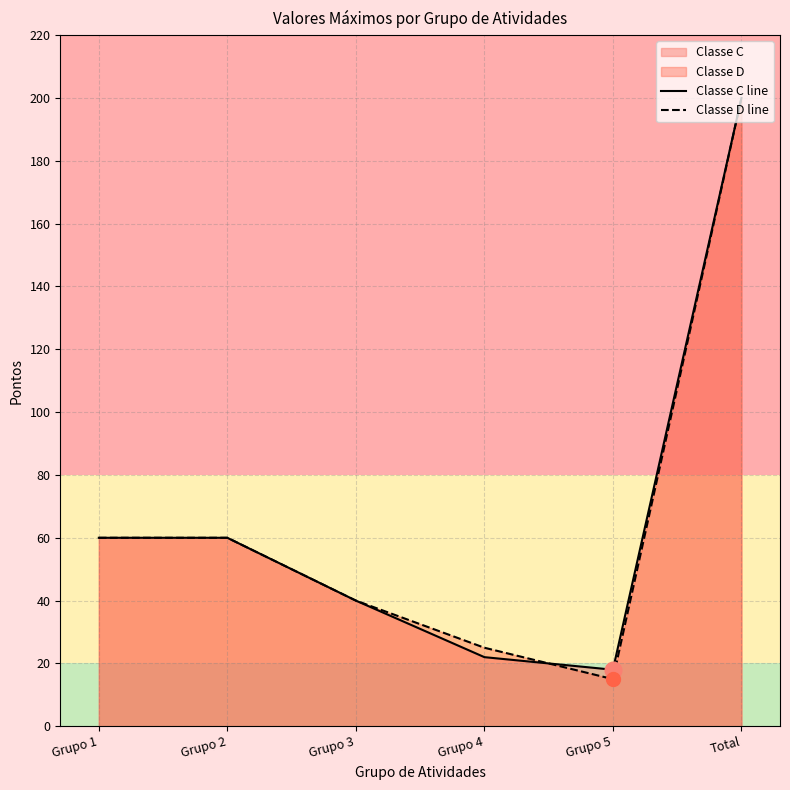

Does the chart display data point markers on the line(s)?

No